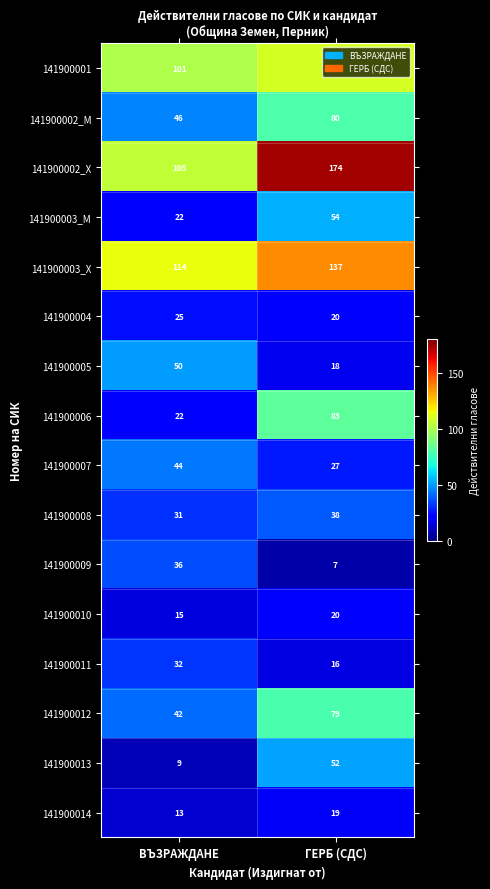

What is the approximate value of 141900003_Х at ГЕРБ (СДС), to the nearest 10?

140